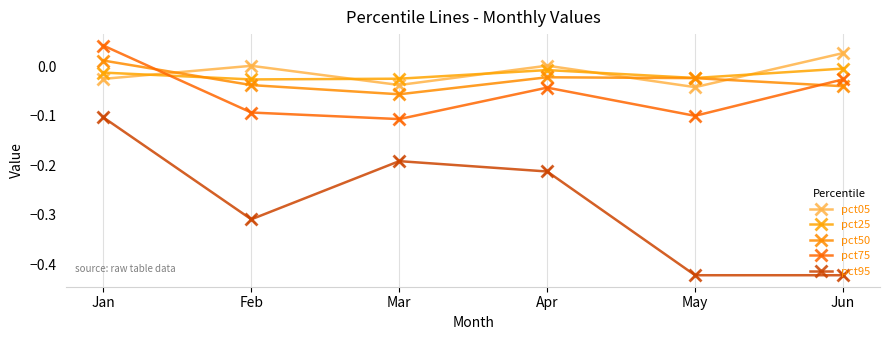

How many lines are shown in the chart?

5